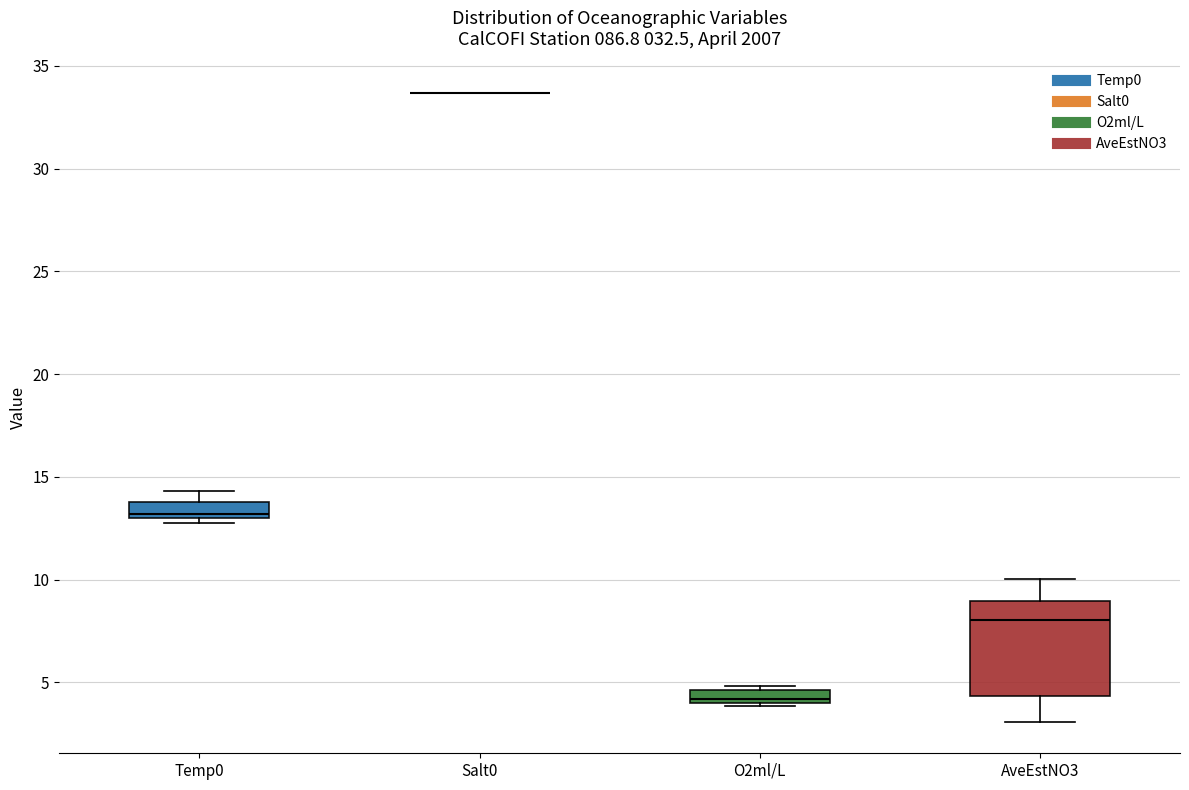

Where is the upper edge of the box for O2ml/L on the y-axis? The values are not printed on the chart, so give them approximately, as read against the axis.

4.5